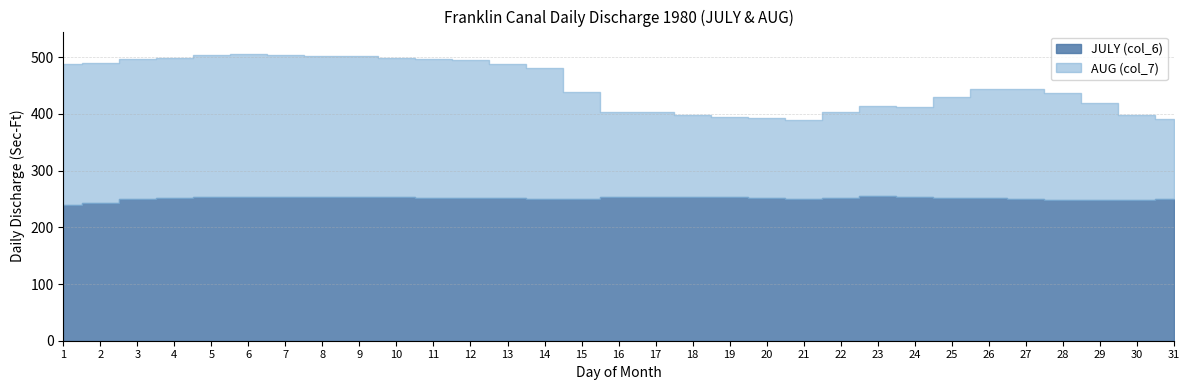

List the labels in order of JULY (col_6) value, largest first.

23, 24, 6, 7, 16, 8, 5, 9, 10, 17, 18, 19, 11, 20, 25, 22, 4, 12, 13, 26, 27, 3, 14, 15, 21, 31, 28, 29, 30, 2, 1